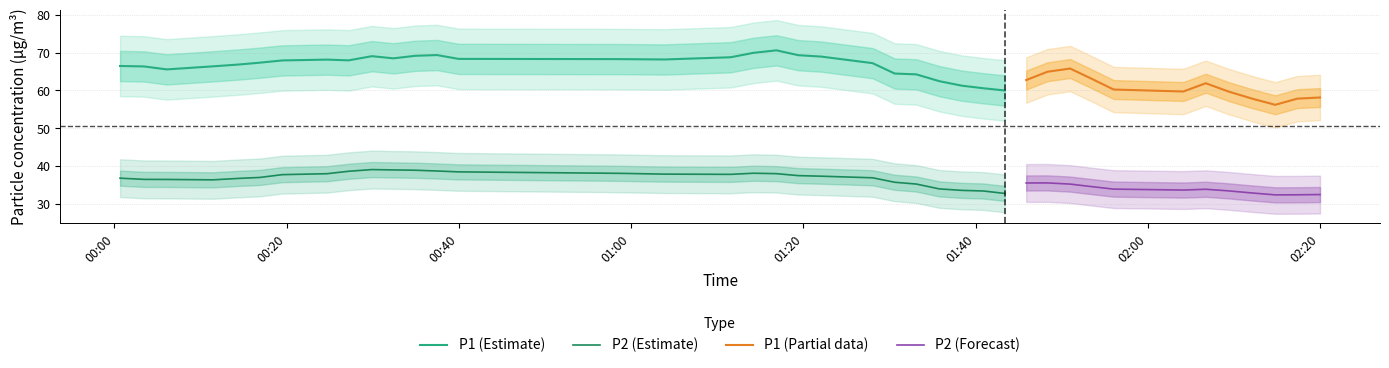

True or false: P1 (Estimate) and P2 (Estimate) cross at least once.

False